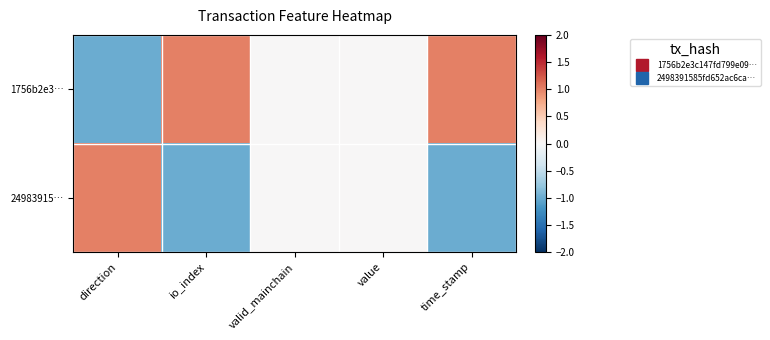

Reading left to right, transcribe all the data shown in this chart.

1756b2e3…: direction=-1	io_index=1	valid_mainchain=0	value=0	time_stamp=1
24983915…: direction=1	io_index=-1	valid_mainchain=0	value=0	time_stamp=-1